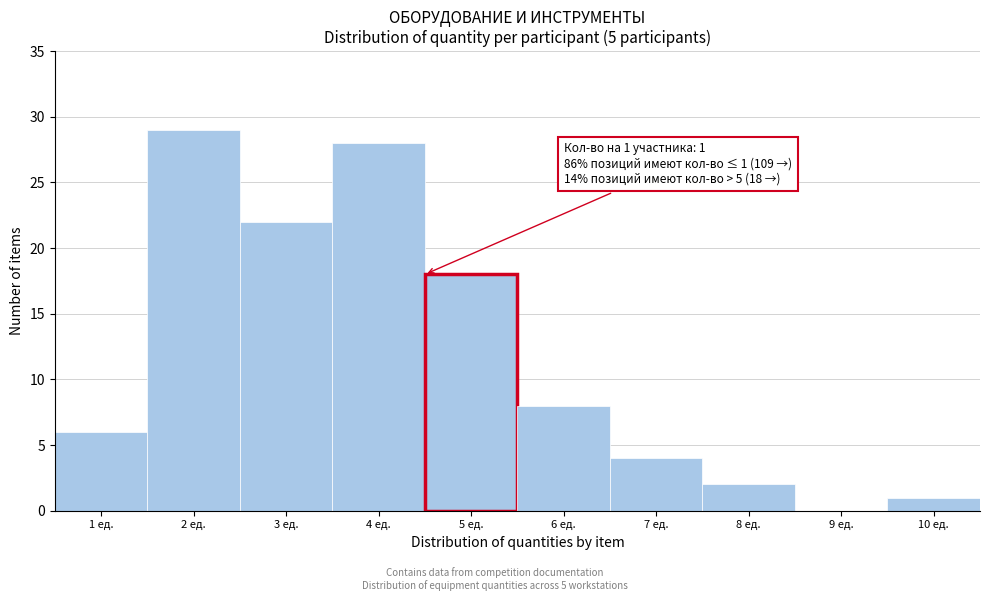

Reading right to left, extract all data points from this chart.

10 ед.=1	9 ед.=0	8 ед.=2	7 ед.=4	6 ед.=8	5 ед.=18	4 ед.=28	3 ед.=22	2 ед.=29	1 ед.=6